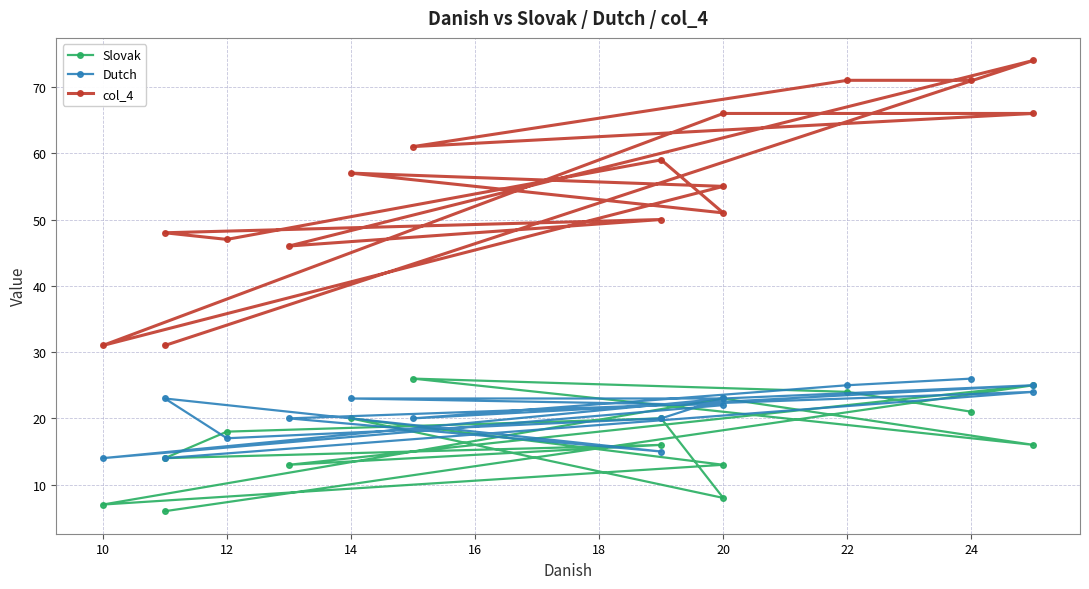

True or false: Slovak and col_4 intersect in this chart.

False